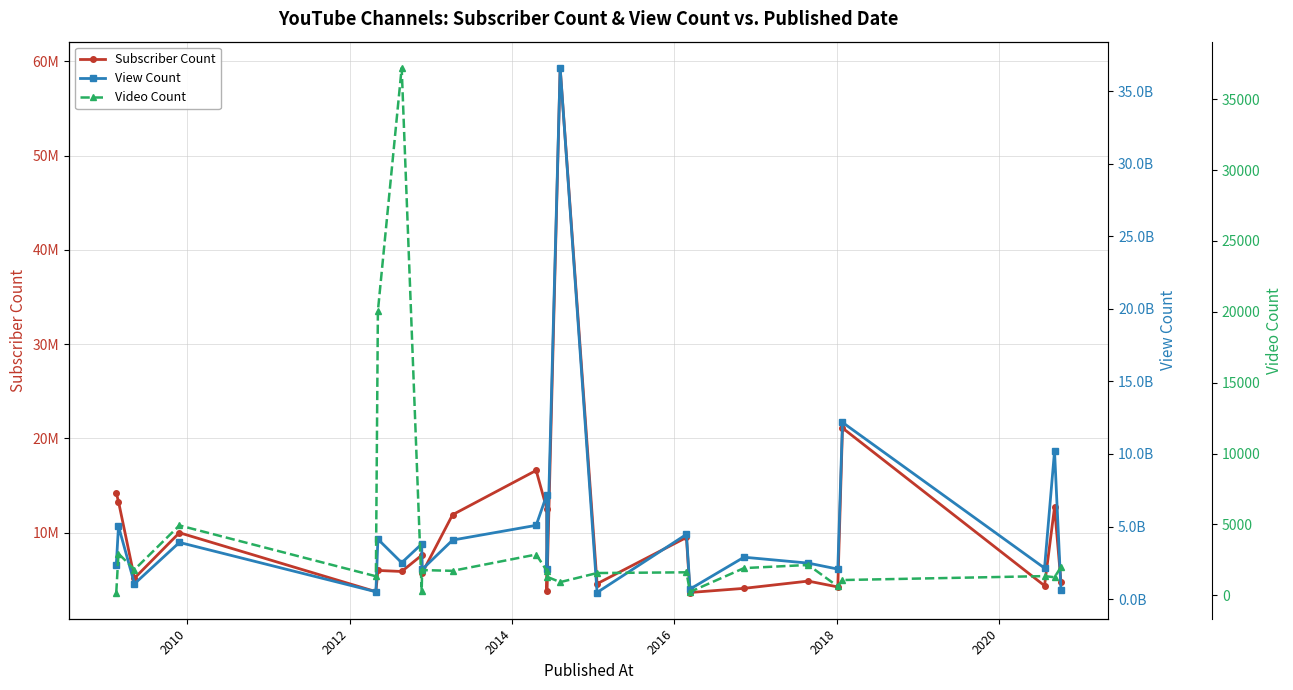

Does the chart have visible grid lines?

Yes